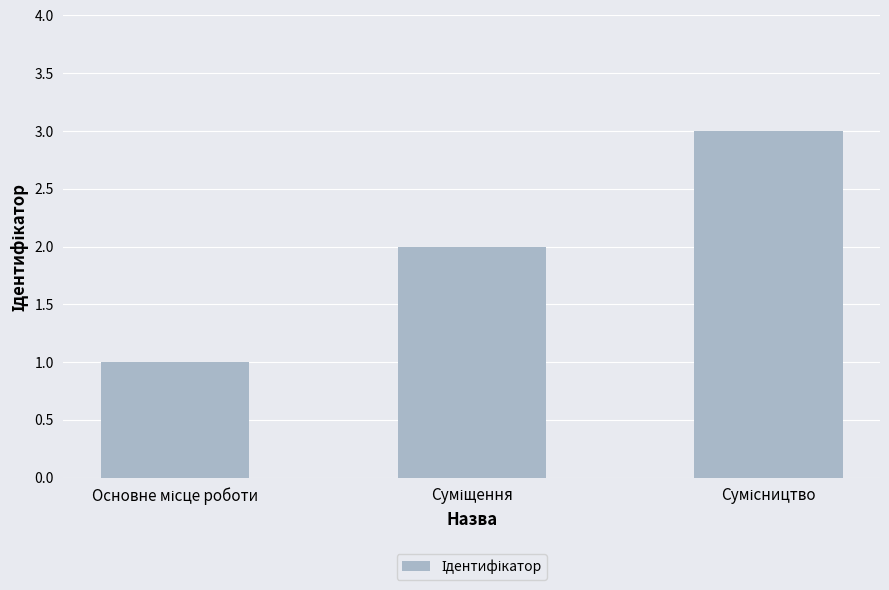

What is the maximum value shown in the chart?

3